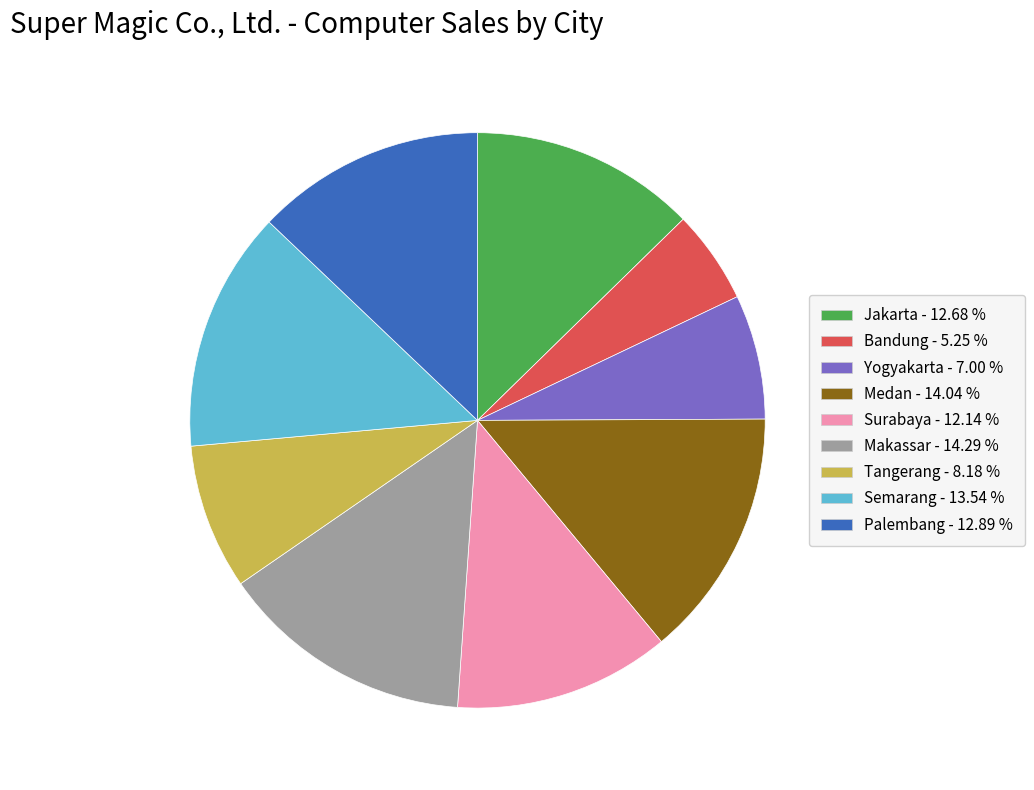

Combined, do Yogyakarta and Tangerang account for over 50%?

No